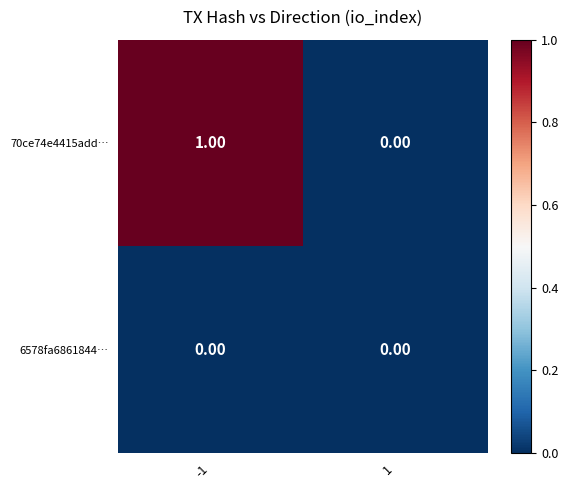

Is the value of 70ce74e4415add… at -1 greater than the value of 6578fa6861844… at -1?

Yes